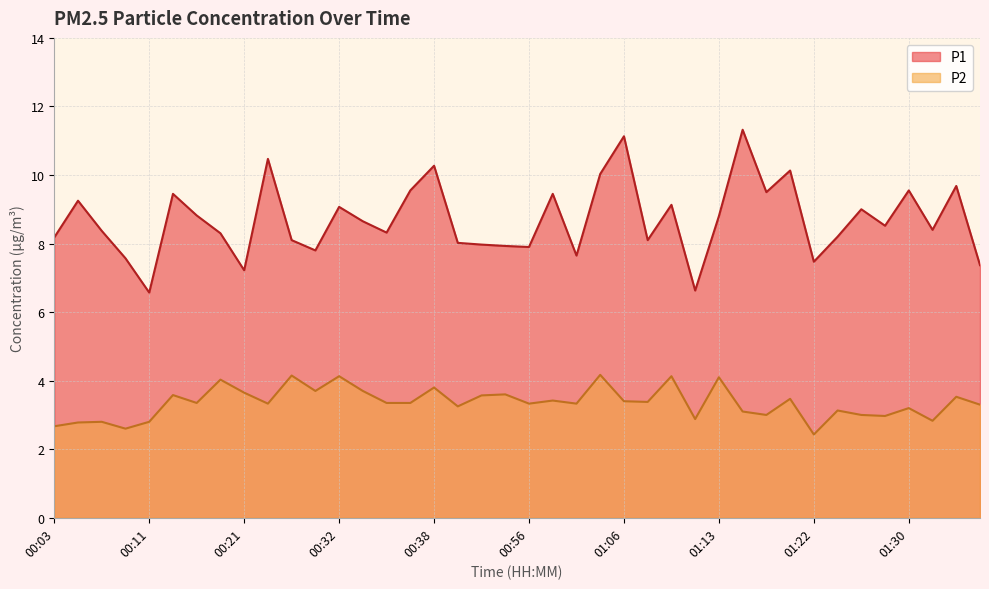

What is the label of the 29th point from the left?

01:13